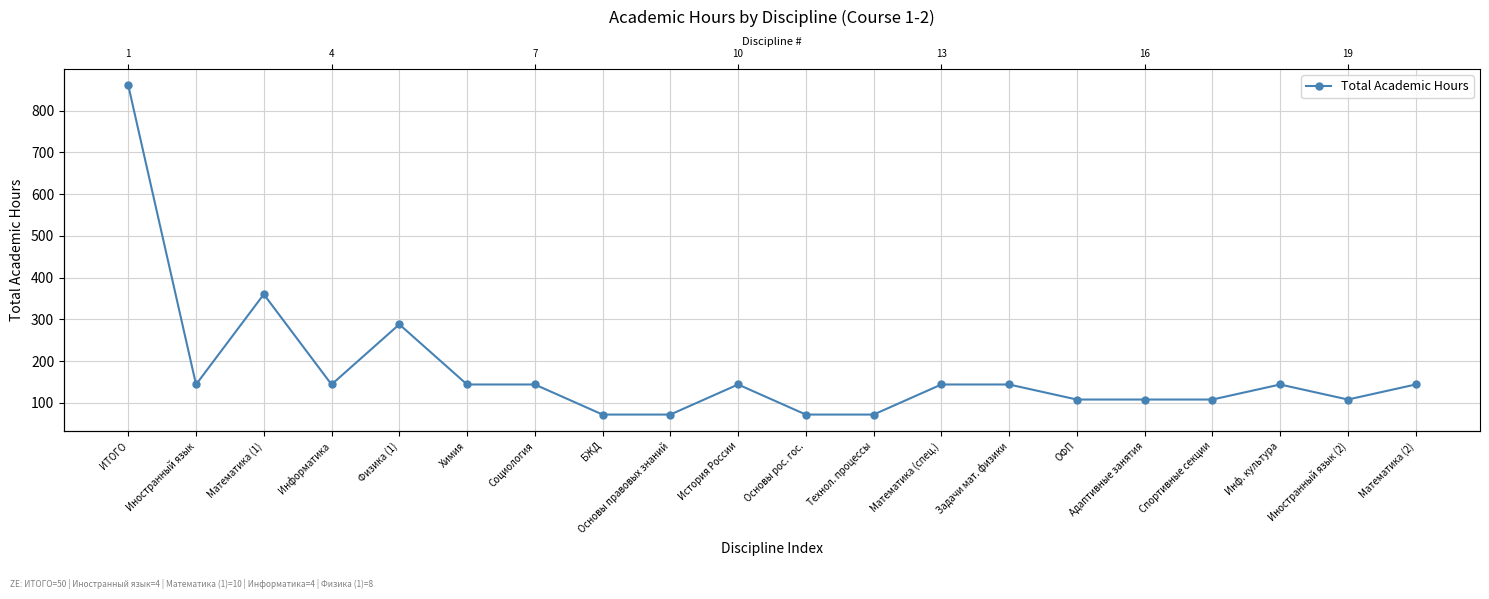

What is the change in value from ИТОГО to Задачи мат. физики?

-716